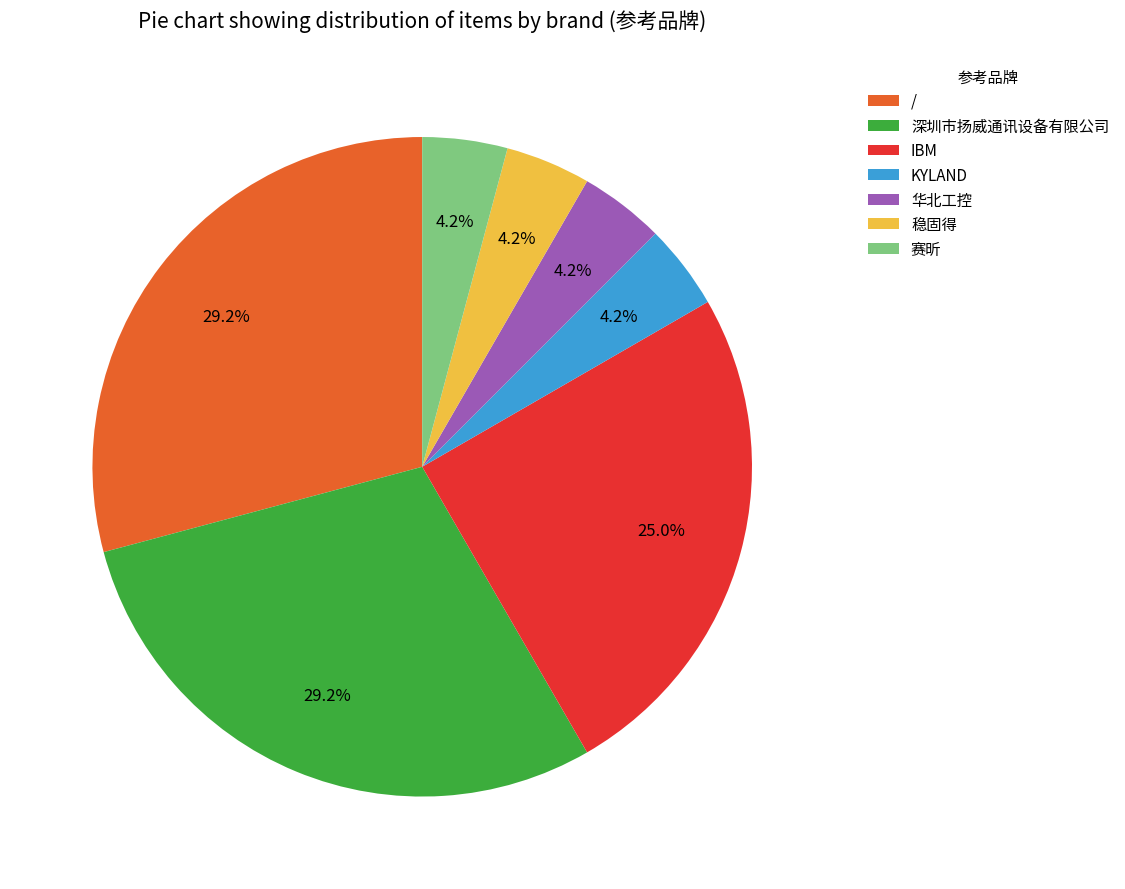

What is the ratio of the value at 华北工控 to the value at KYLAND?

1.0